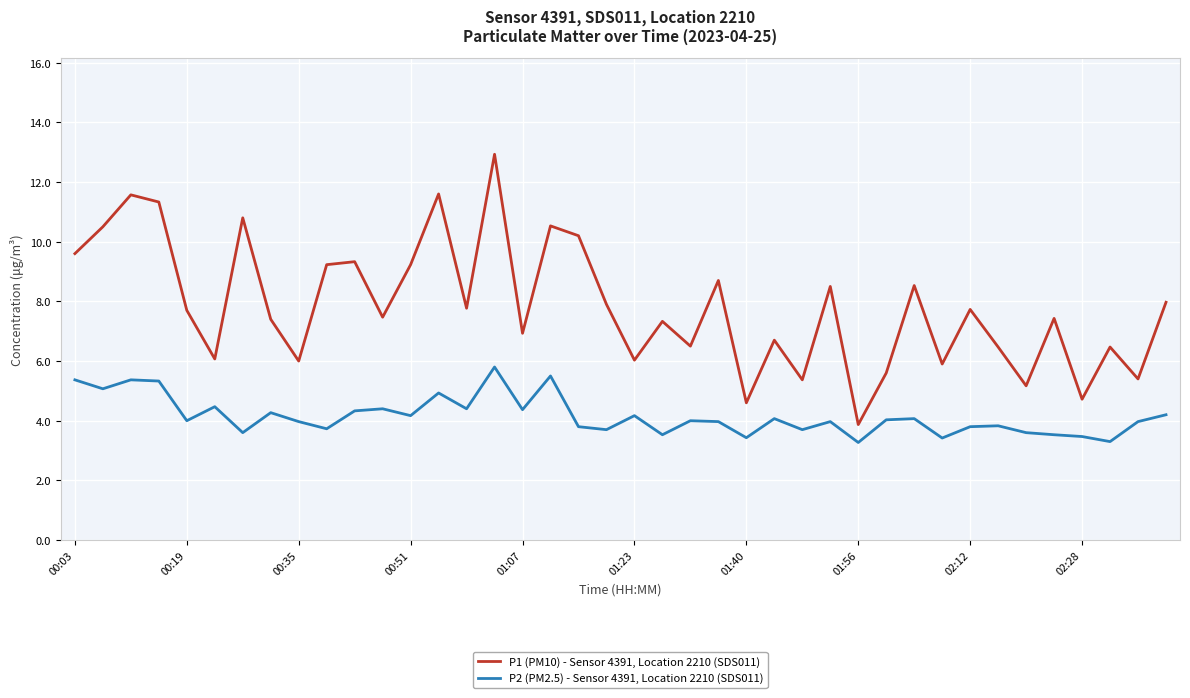

What is the difference between the maximum and minimum values in the P2 (PM2.5) - Sensor 4391, Location 2210 (SDS011) series?

2.5